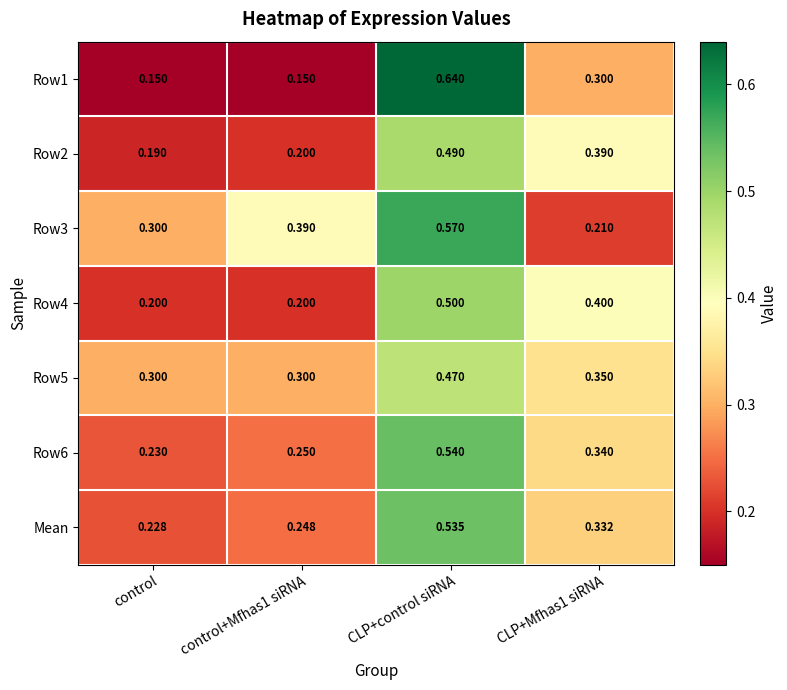

What is the total value across all series at control?

1.6